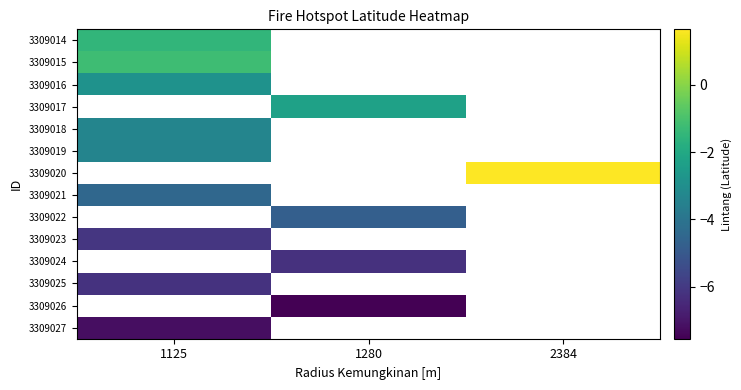

At how many categories does at least one series exceed -4?

3